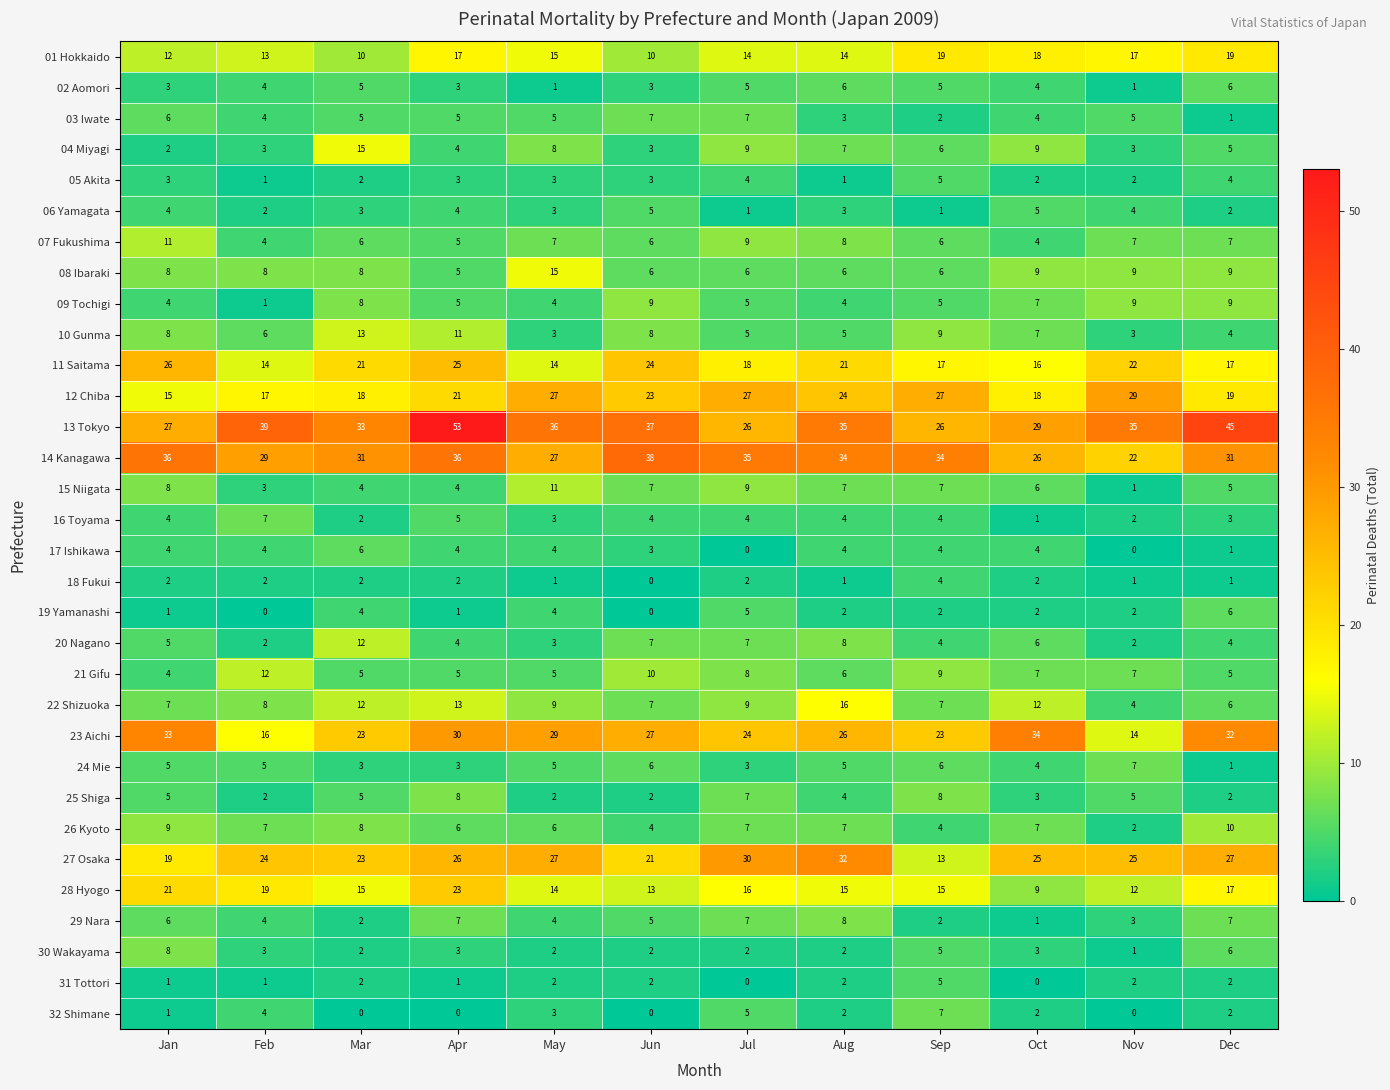

At how many categories does at least one series exceed 27?

12